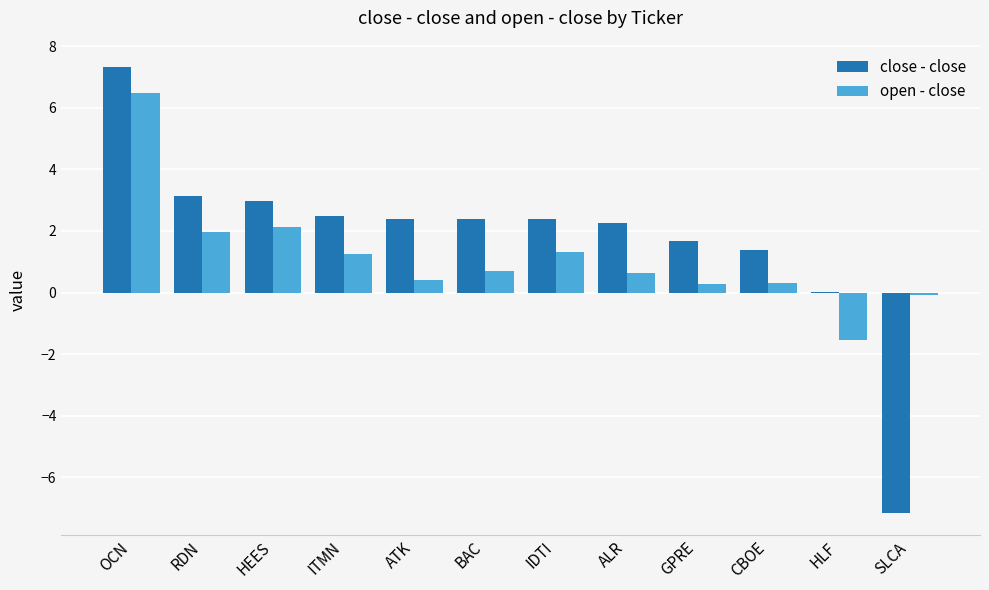

Which category has the highest value across all series?

OCN